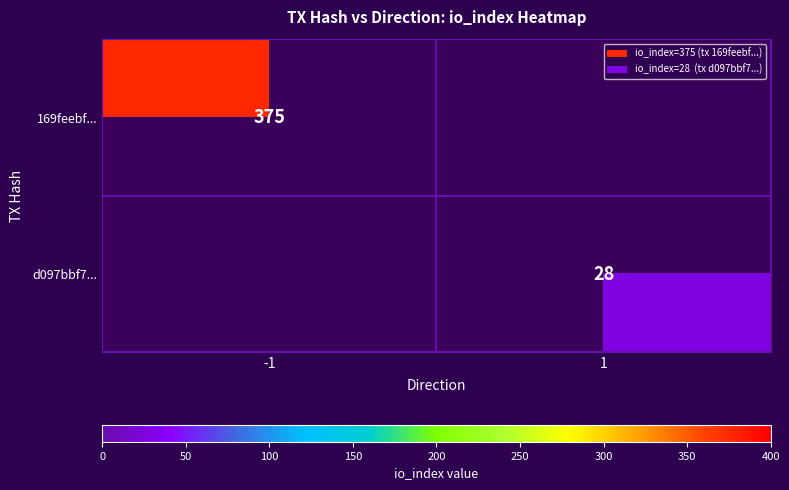

The 169feebf... series shows 133 at -1. True or false?

False